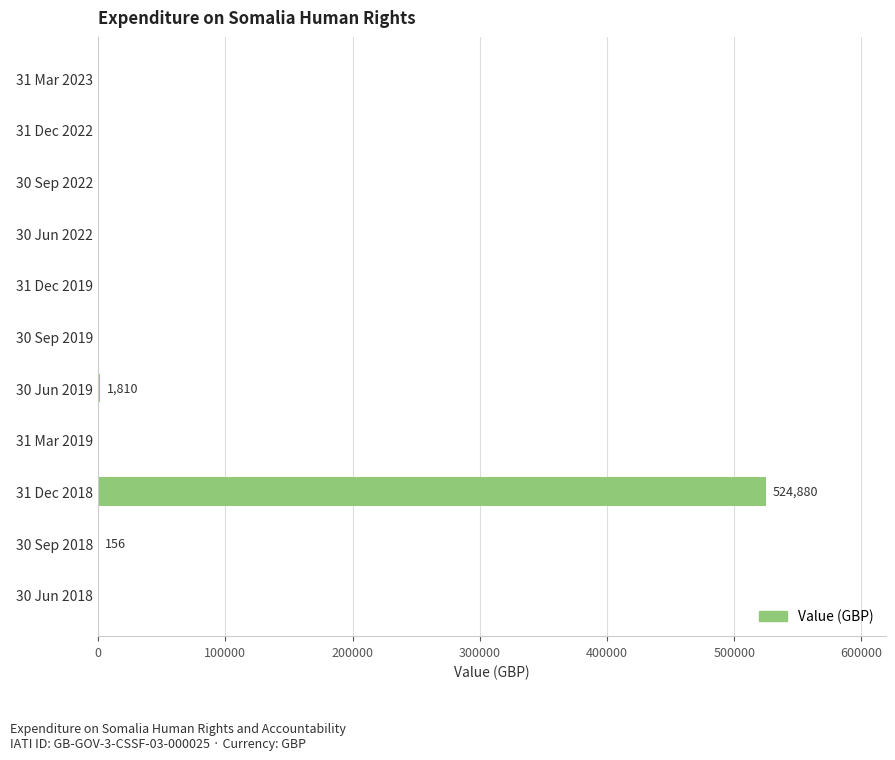

Which category has the highest value across all series?

31 Dec 2018